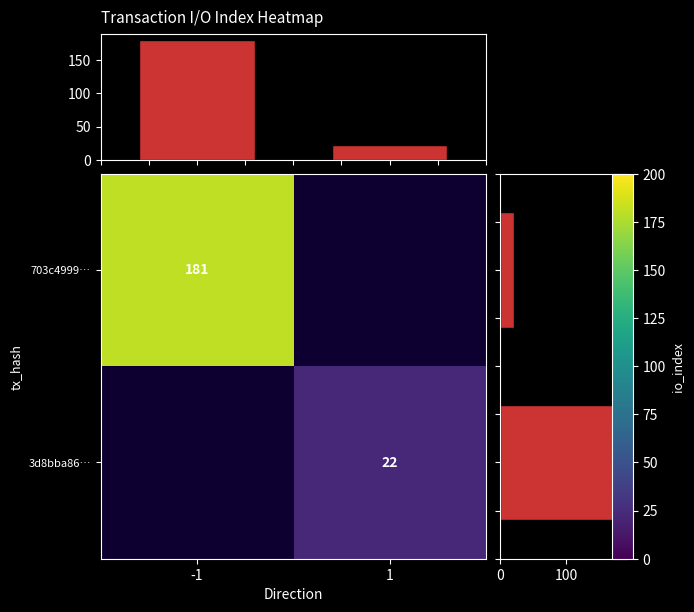

What is the difference between the maximum and minimum values in the row sum series?

159.0